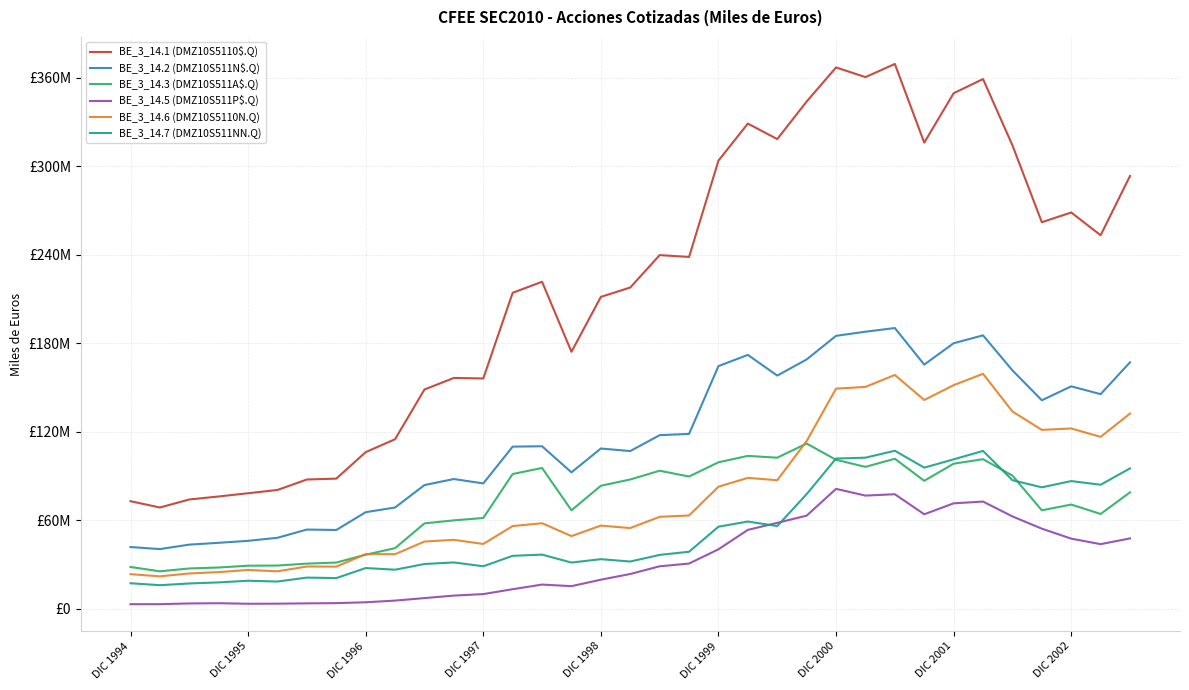

Which series has the largest range (max minus min)?

BE_3_14.1 (DMZ10S5110$.Q)